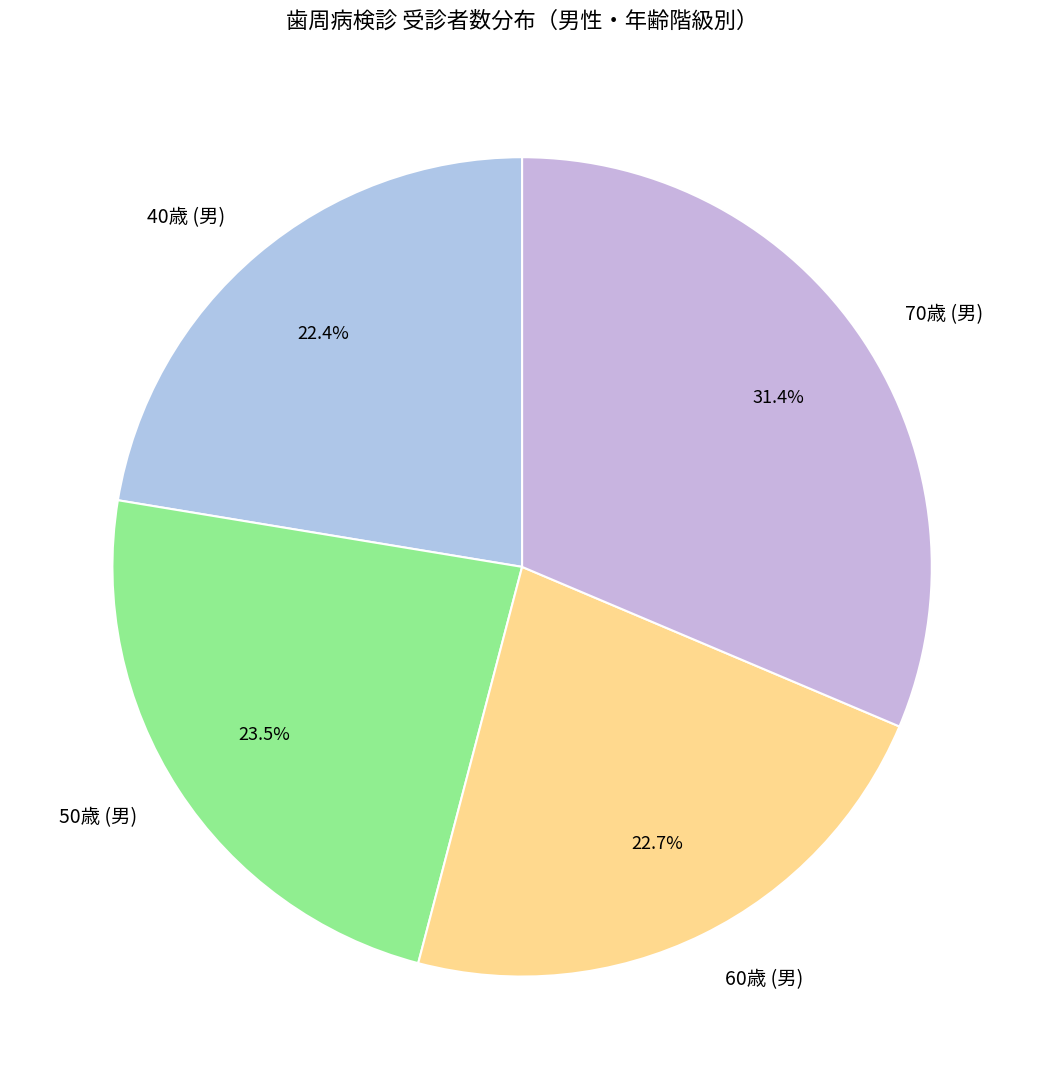

What percentage is the 70歳 (男) slice, to the nearest percent?

31%